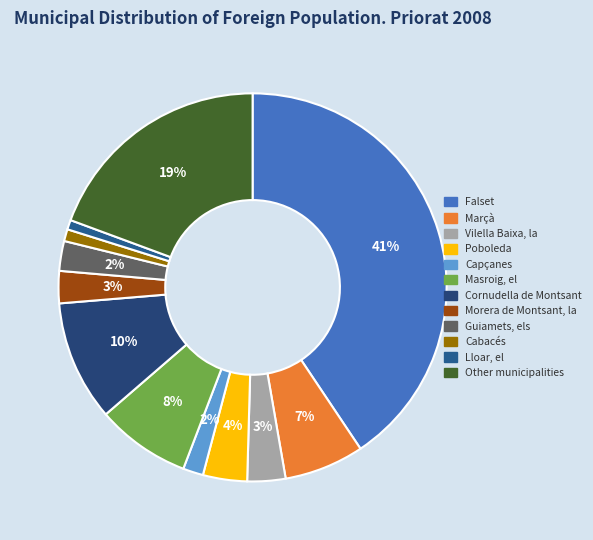

How many slices are in this pie chart?

12